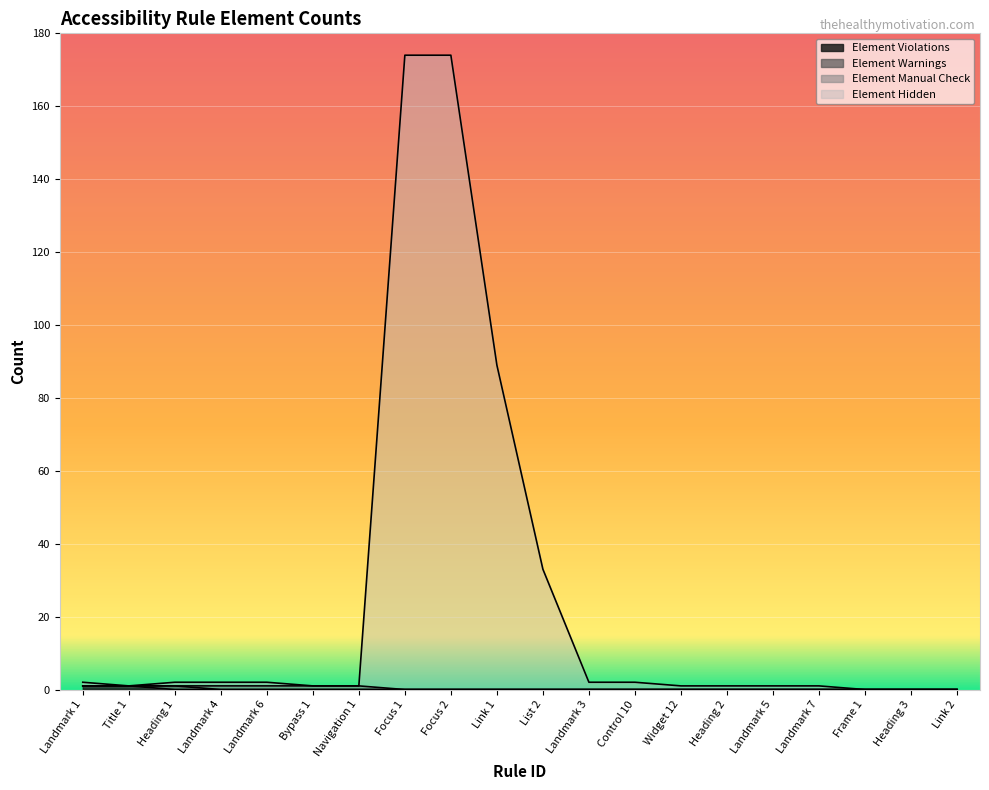

Which has a higher value, Heading 2 or Link 1?

Heading 2